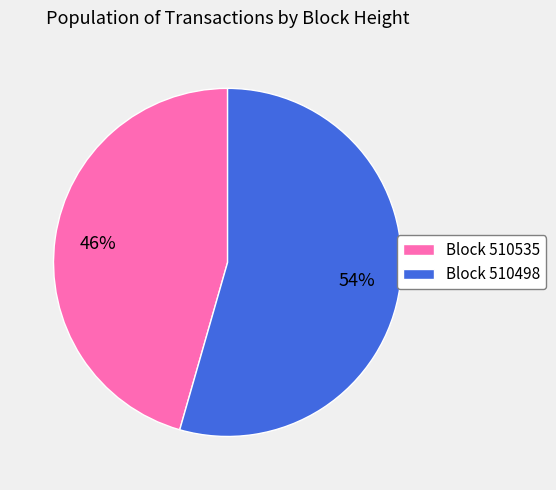

The Block 510498 slice represents 54% of the pie. True or false?

True